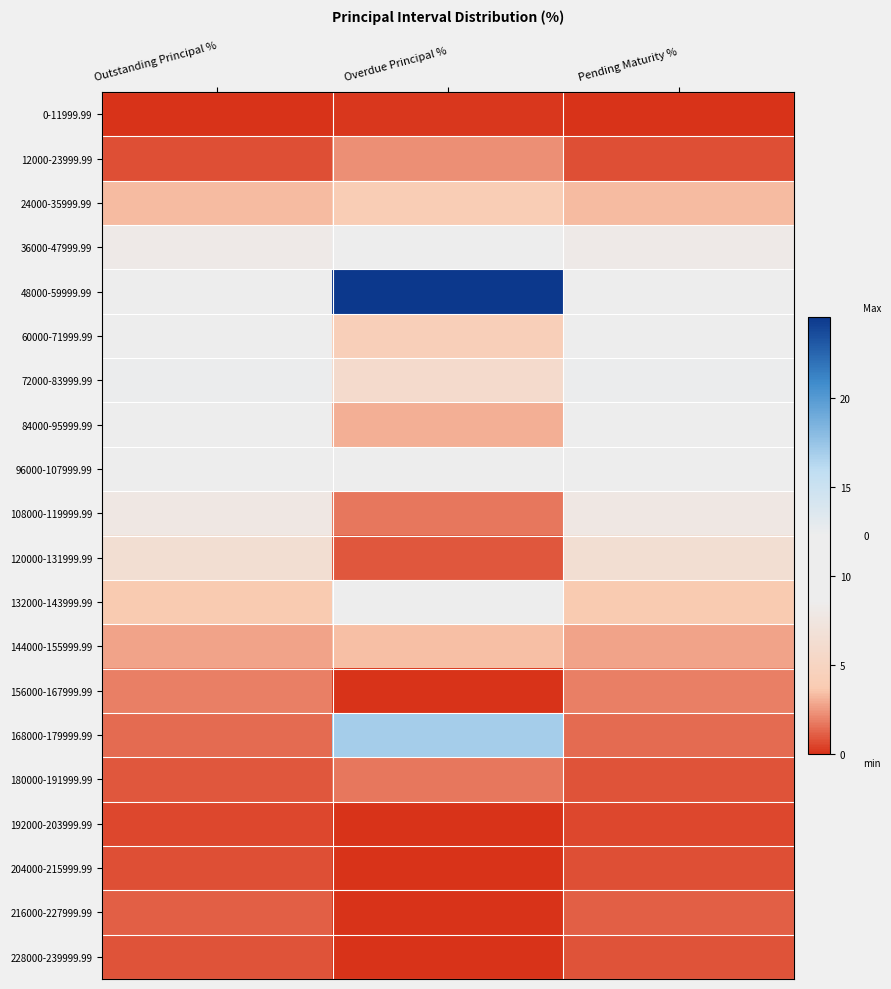

Reading left to right, what are all the values shown in this chart?

0-11999.99: Outstanding Principal %=0.1	Overdue Principal %=0.2	Pending Maturity %=0.1
12000-23999.99: Outstanding Principal %=0.8	Overdue Principal %=2.3	Pending Maturity %=0.8
24000-35999.99: Outstanding Principal %=3.3	Overdue Principal %=4.0	Pending Maturity %=3.3
36000-47999.99: Outstanding Principal %=8.1	Overdue Principal %=8.8	Pending Maturity %=8.1
48000-59999.99: Outstanding Principal %=11.1	Overdue Principal %=24.6	Pending Maturity %=11.1
60000-71999.99: Outstanding Principal %=11.7	Overdue Principal %=4.2	Pending Maturity %=11.7
72000-83999.99: Outstanding Principal %=12.4	Overdue Principal %=5.9	Pending Maturity %=12.4
84000-95999.99: Outstanding Principal %=11.9	Overdue Principal %=3.0	Pending Maturity %=11.9
96000-107999.99: Outstanding Principal %=9.9	Overdue Principal %=11.8	Pending Maturity %=9.9
108000-119999.99: Outstanding Principal %=7.9	Overdue Principal %=1.7	Pending Maturity %=7.9
120000-131999.99: Outstanding Principal %=6.4	Overdue Principal %=0.9	Pending Maturity %=6.4
132000-143999.99: Outstanding Principal %=3.7	Overdue Principal %=10.4	Pending Maturity %=3.7
144000-155999.99: Outstanding Principal %=2.7	Overdue Principal %=3.4	Pending Maturity %=2.7
156000-167999.99: Outstanding Principal %=1.8	Overdue Principal %=0.0	Pending Maturity %=1.8
168000-179999.99: Outstanding Principal %=1.4	Overdue Principal %=17.0	Pending Maturity %=1.4
180000-191999.99: Outstanding Principal %=0.9	Overdue Principal %=1.7	Pending Maturity %=0.9
192000-203999.99: Outstanding Principal %=0.5	Overdue Principal %=0.0	Pending Maturity %=0.5
204000-215999.99: Outstanding Principal %=0.7	Overdue Principal %=0.0	Pending Maturity %=0.7
216000-227999.99: Outstanding Principal %=1.1	Overdue Principal %=0.0	Pending Maturity %=1.1
228000-239999.99: Outstanding Principal %=0.8	Overdue Principal %=0.0	Pending Maturity %=0.8